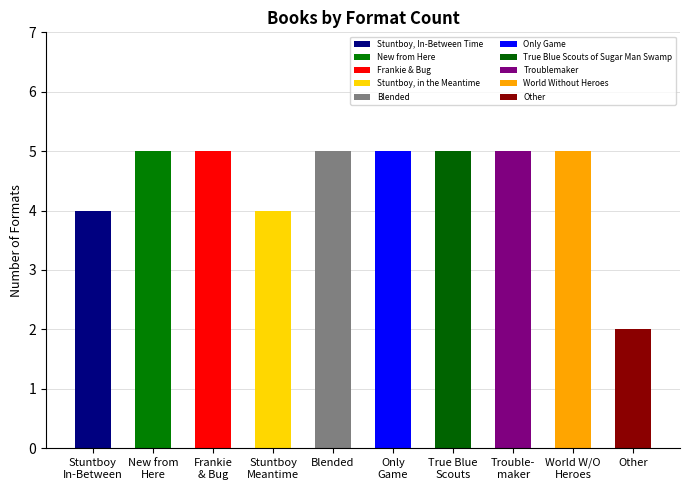

Where is the data nearest to the value 3?

Stuntboy, In-Between Time